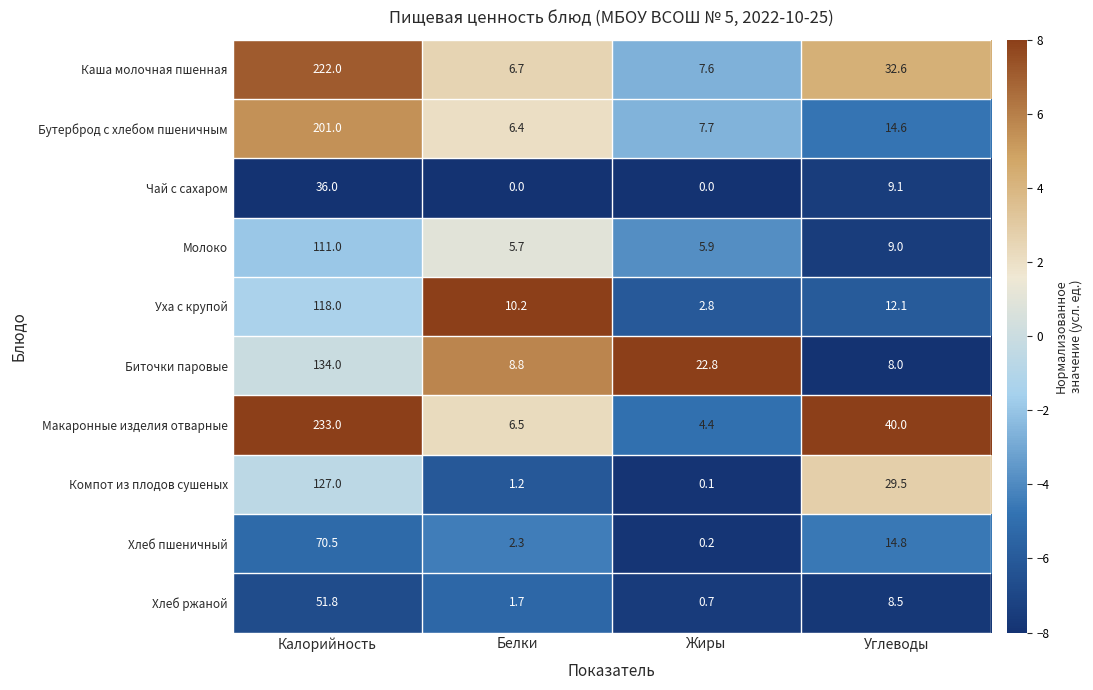

What is the difference between the highest and lowest values at Белки?

10.2